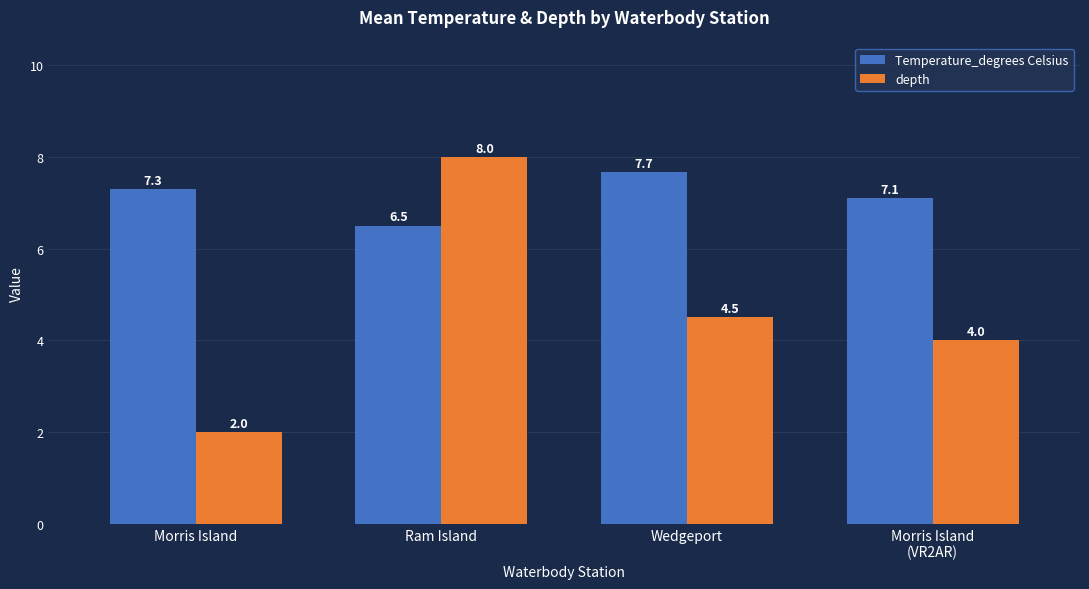

What are all the series names shown in the legend?

Temperature_degrees Celsius, depth